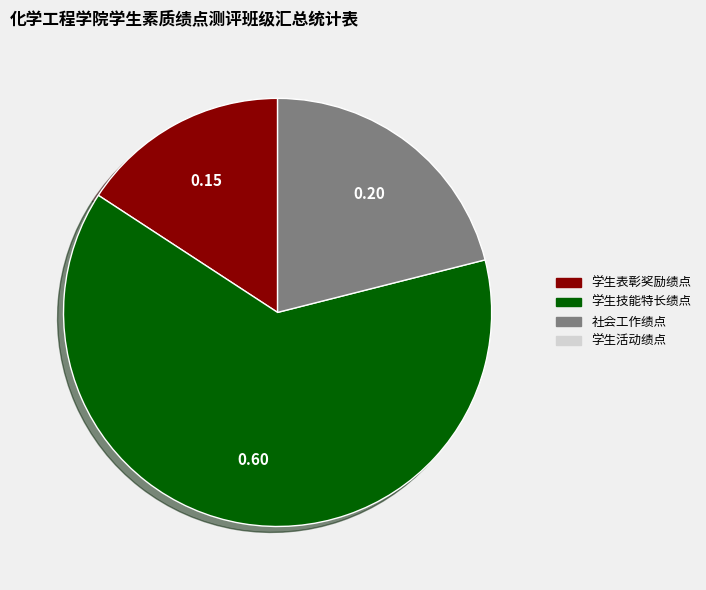

Does any single category account for the majority?

Yes